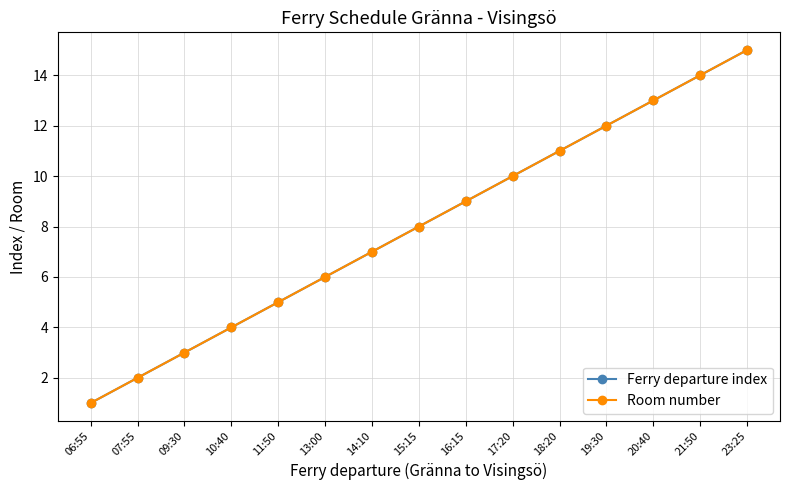

What is the label of the 1st point from the right?

23:25